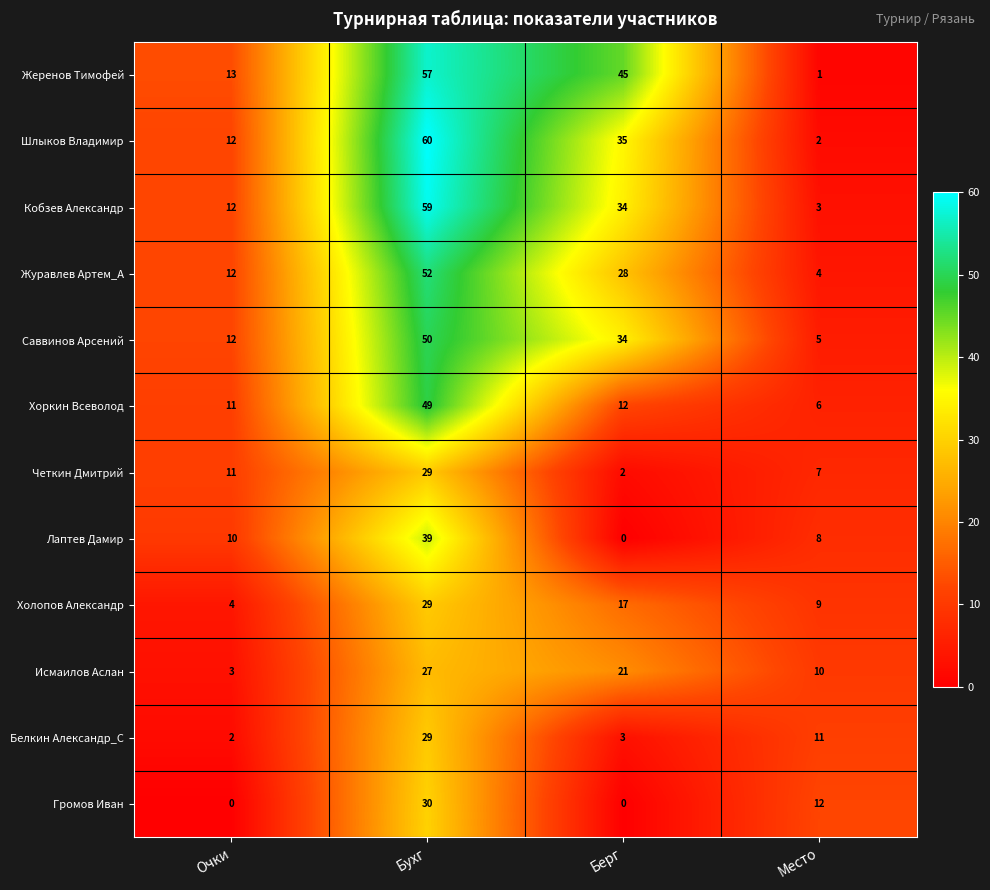

What is the sum of all Саввинов Арсений values?

101